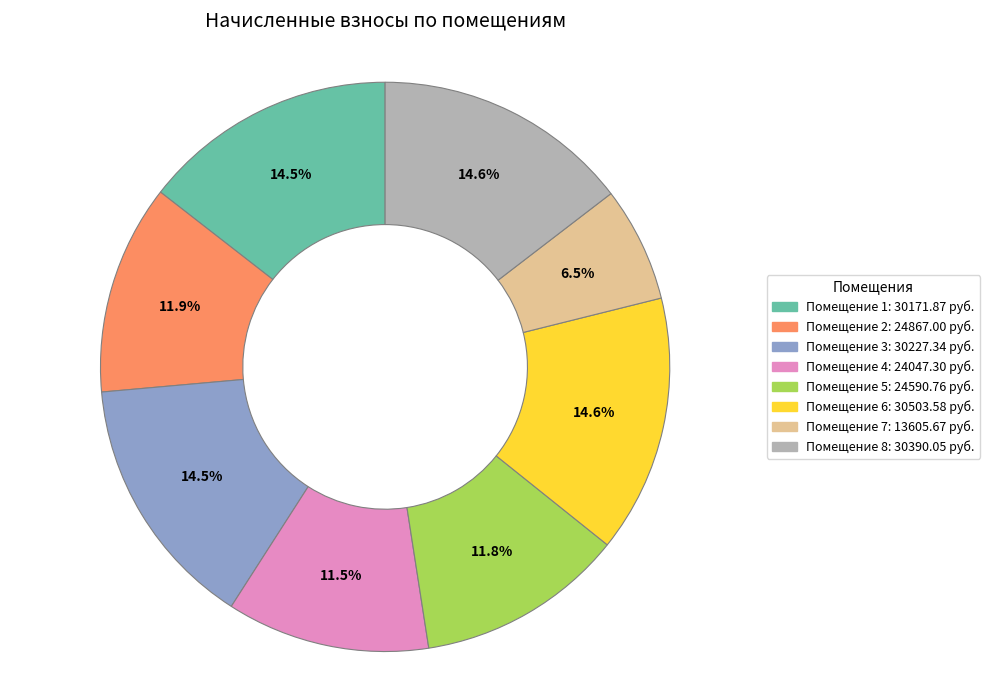

Which slice is the smallest?

Помещение 7: 13605.67 руб.